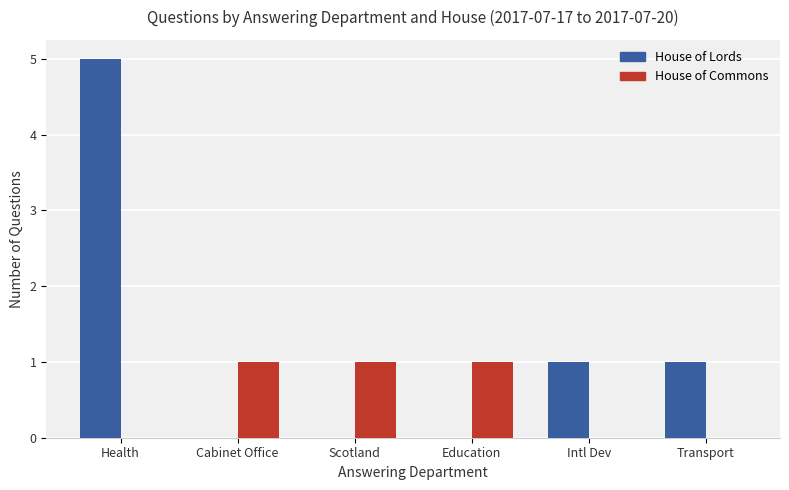

Is it true that House of Commons equals 0 at Cabinet Office?

False